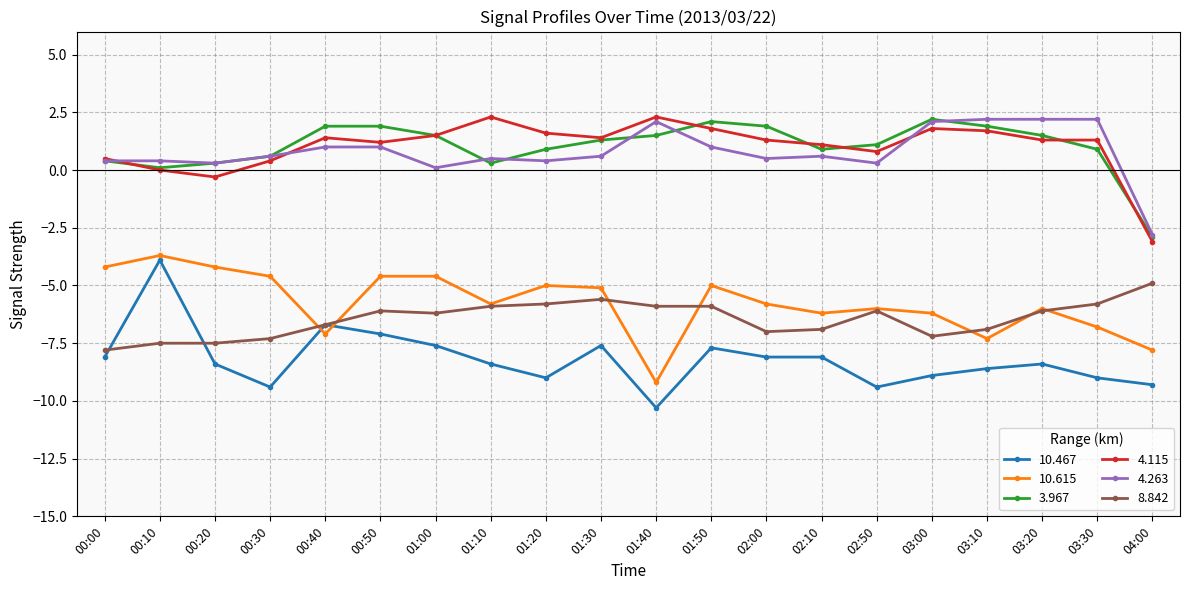

The 10.615 series shows -6.9 at 01:00. True or false?

False